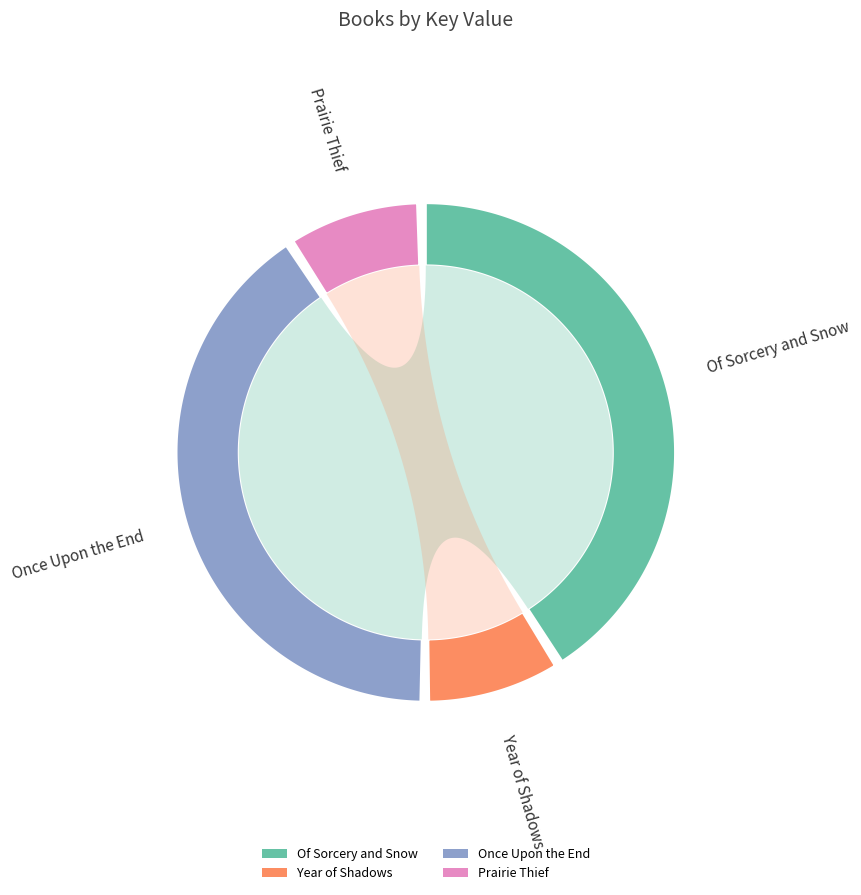

How many slices are in this pie chart?

4